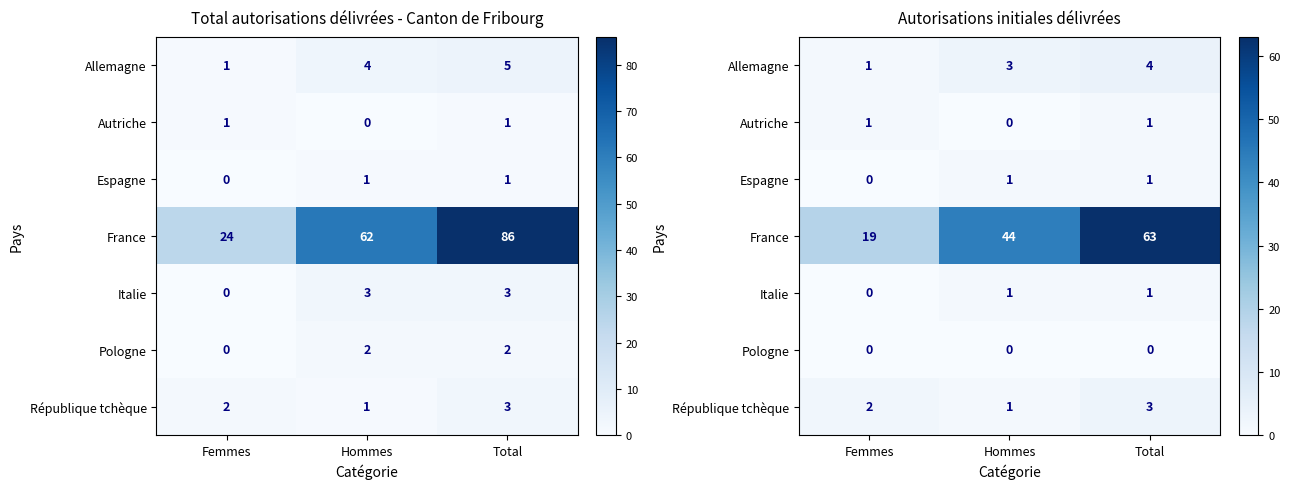

At how many categories does at least one series exceed 46?

1